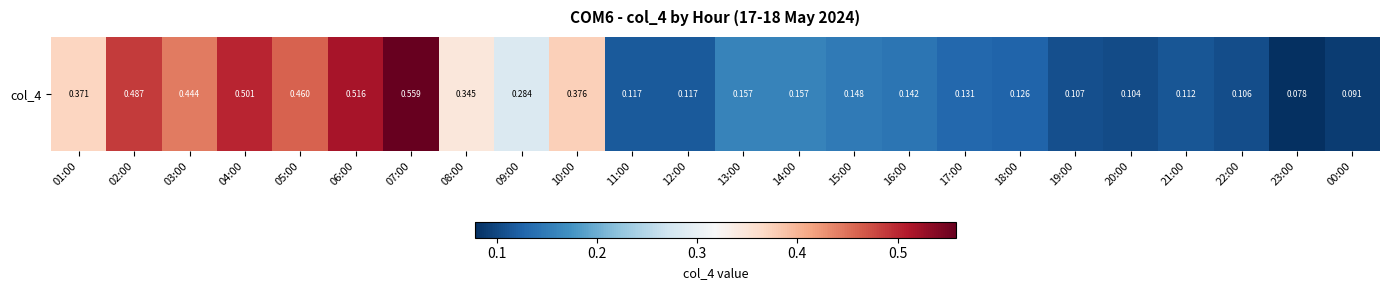

Rank the categories by value from highest to lowest.

07:00, 06:00, 04:00, 02:00, 05:00, 03:00, 10:00, 01:00, 08:00, 09:00, 13:00, 14:00, 15:00, 16:00, 17:00, 18:00, 11:00, 12:00, 21:00, 19:00, 22:00, 20:00, 00:00, 23:00